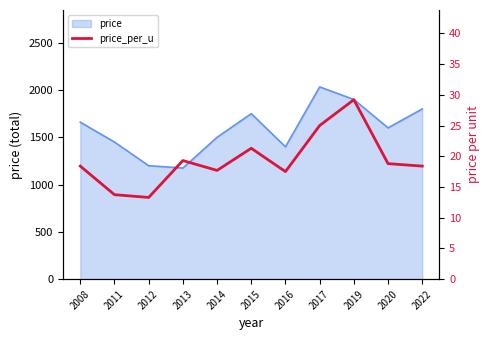

Which has a higher value, 2015 or 2008?

2015